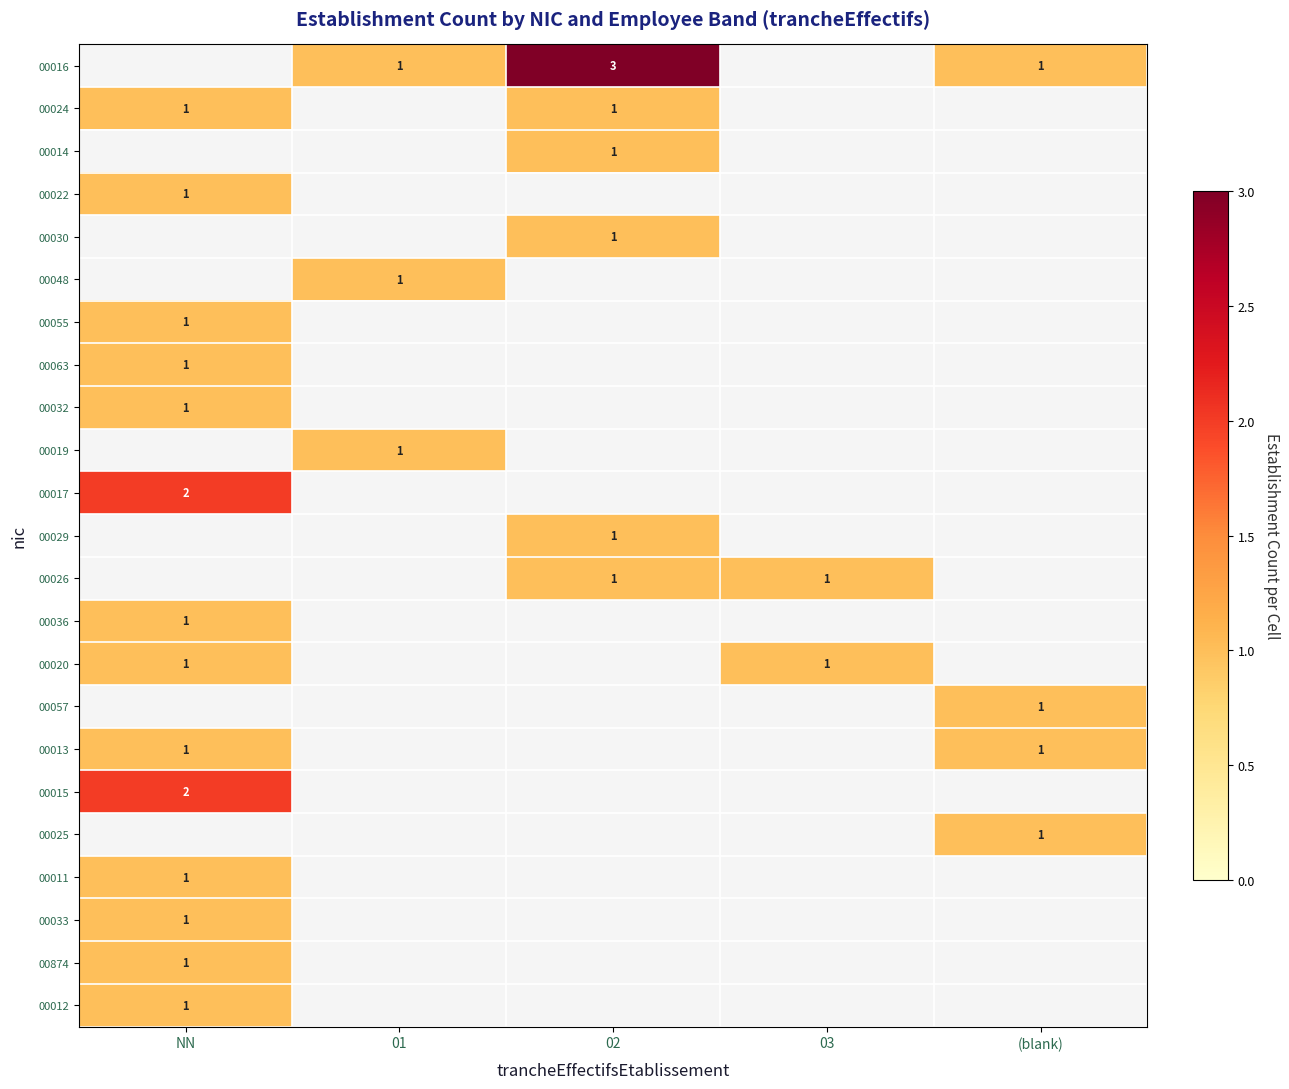

Is it true that 00063 equals 1 at NN?

True